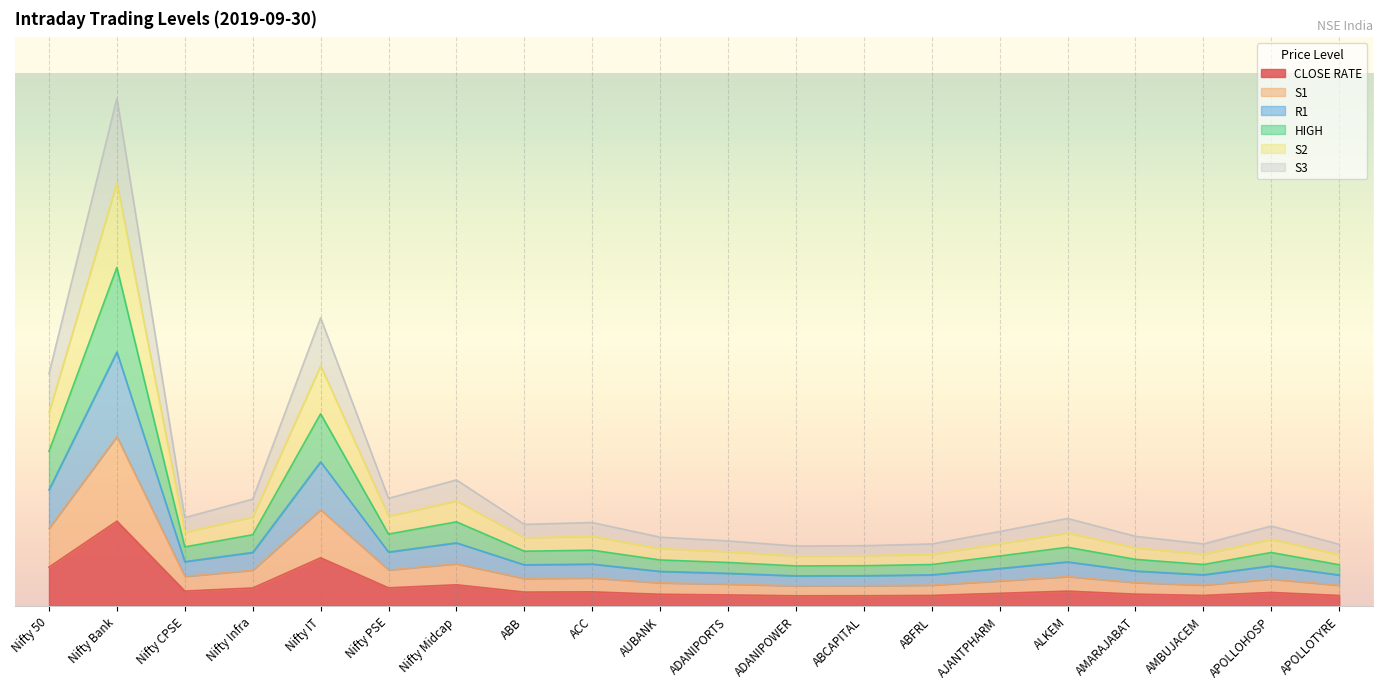

Where is S3 nearest to the value 0?

ADANIPOWER